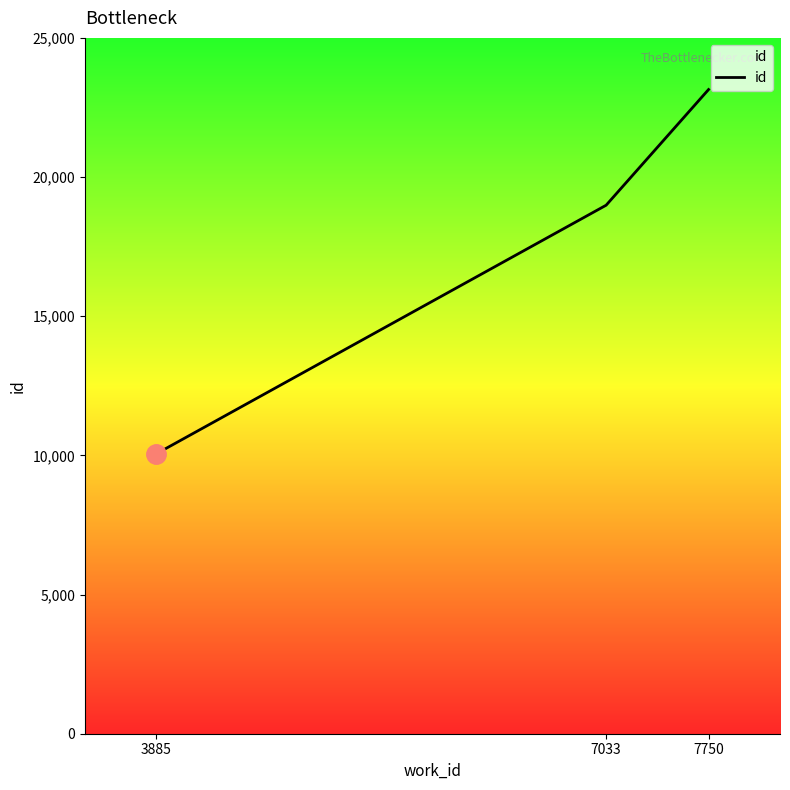

What is the difference between the values at 3885 and 7033?

8930